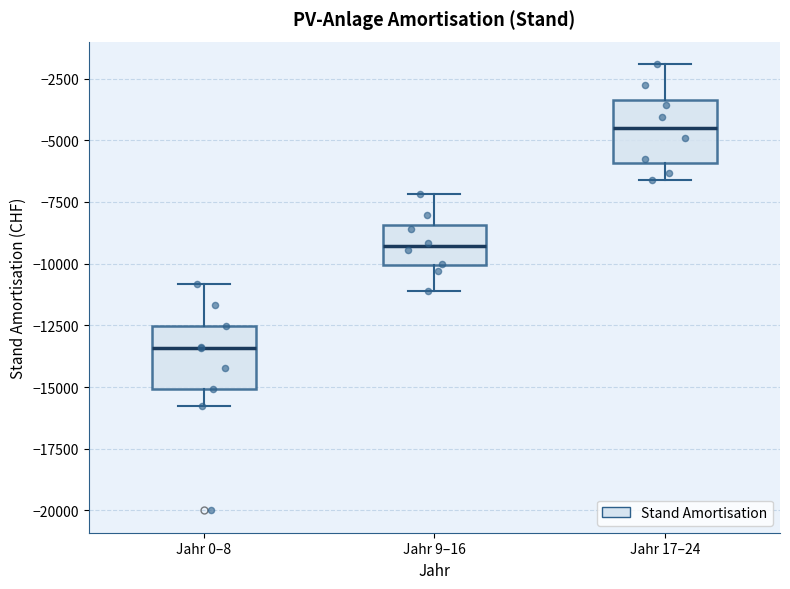

Reading left to right, transcribe this box plot: for each box, give where its median line is, the range the box spans, and where its two whiskers end, as read against the y-axis. The values are not printed on the chart, so give them approximately, as read against the axis.

Jahr 0–8: median -13500, box -15000 to -12500, whiskers -16000 to -11000
Jahr 9–16: median -9500, box -10000 to -8500, whiskers -11000 to -7000
Jahr 17–24: median -4500, box -6000 to -3500, whiskers -6500 to -2000